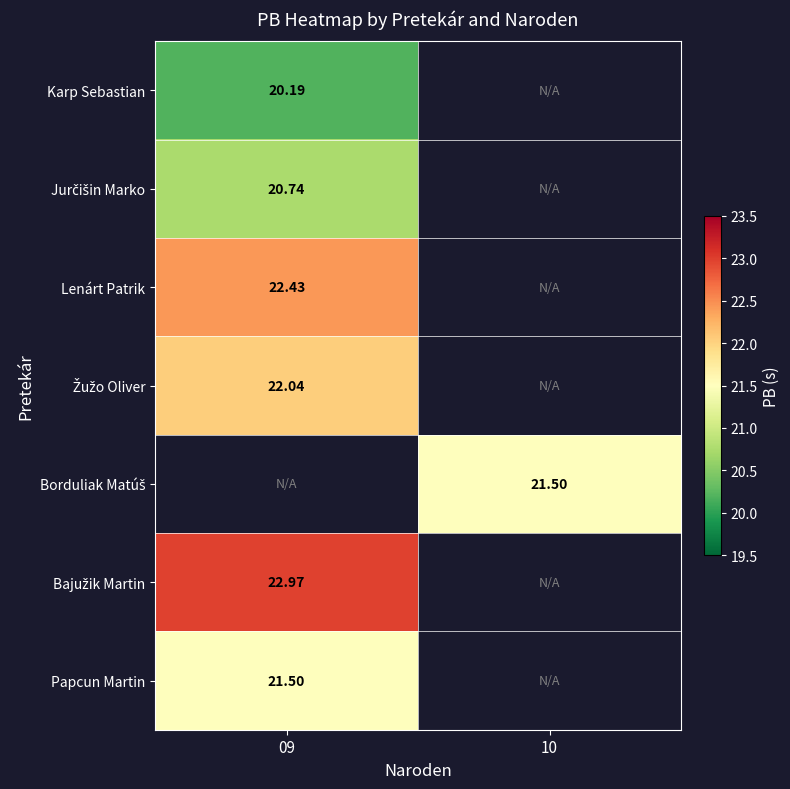

At 09, list the series in order from smallest to largest.

Karp Sebastian, Jurčišin Marko, Papcun Martin, Žužo Oliver, Lenárt Patrik, Borduliak Matúš, Bajužik Martin